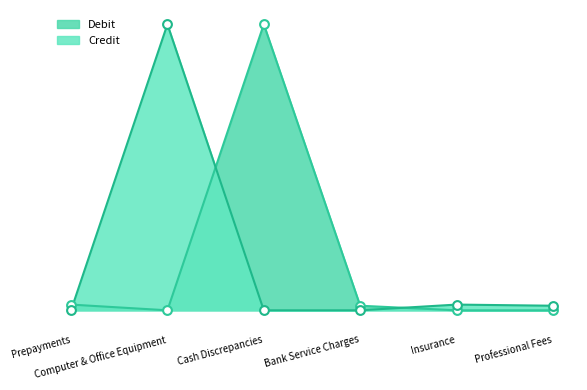

Which series reaches the maximum Y coordinate?

Debit